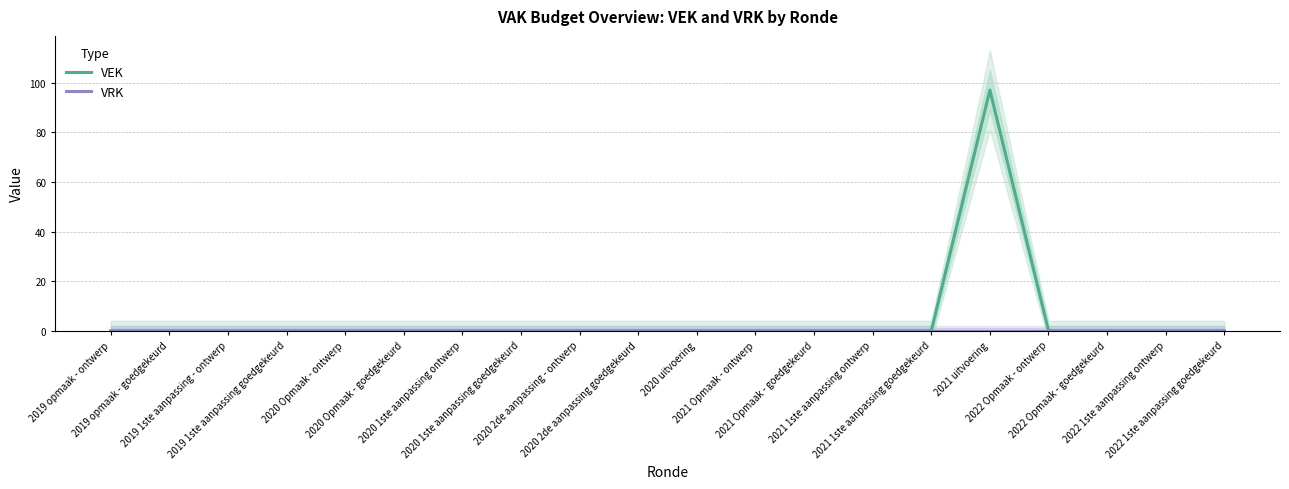

True or false: VEK and VRK intersect in this chart.

False